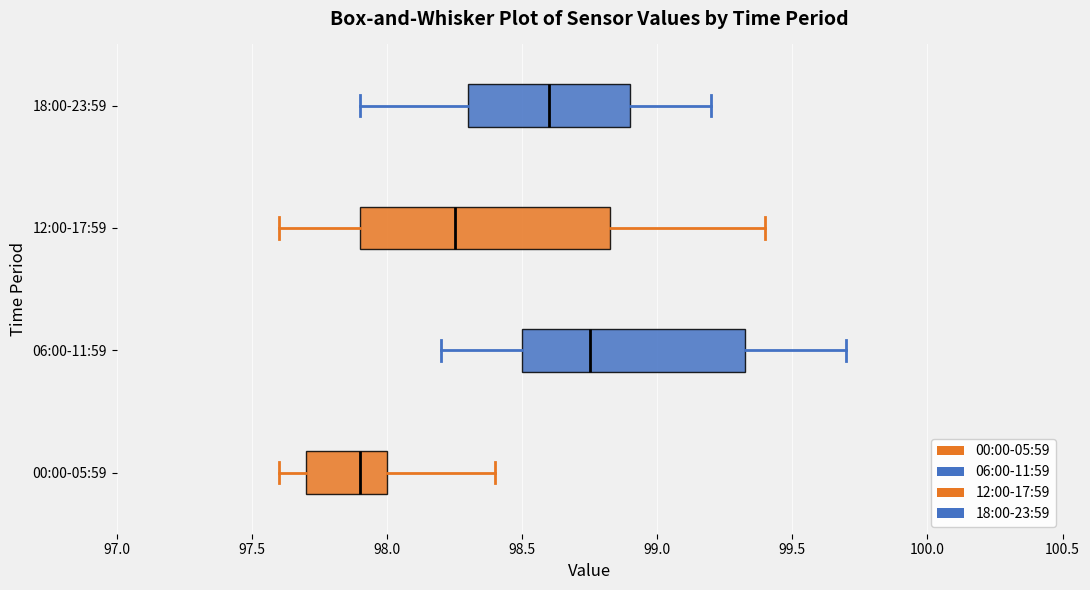

Reading bottom to top, transcribe this box plot: for each box, give where its median line is, the range the box spans, and where its two whiskers end, as read against the x-axis. The values are not printed on the chart, so give them approximately, as read against the axis.

00:00-05:59: median 97.90, box 97.70 to 98.00, whiskers 97.60 to 98.40
06:00-11:59: median 98.75, box 98.50 to 99.35, whiskers 98.20 to 99.70
12:00-17:59: median 98.25, box 97.90 to 98.85, whiskers 97.60 to 99.40
18:00-23:59: median 98.60, box 98.30 to 98.90, whiskers 97.90 to 99.20